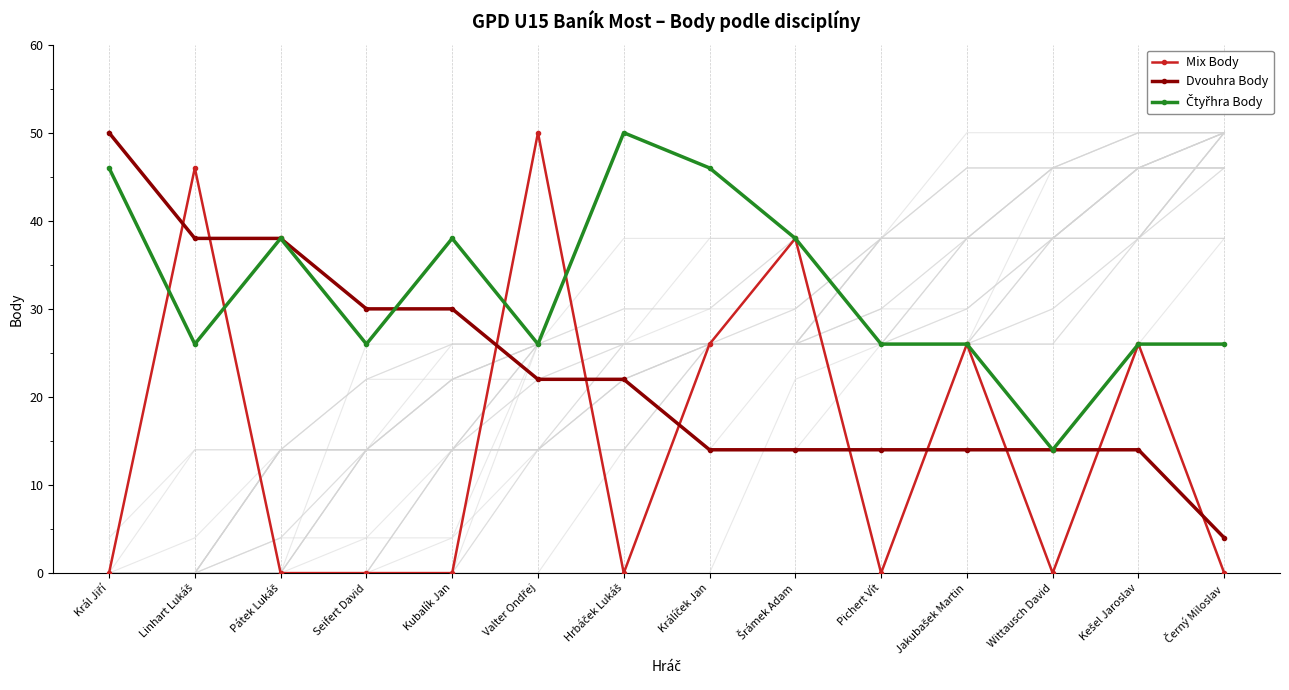

What is the spread (max minus min) of values at Seifert David?

30